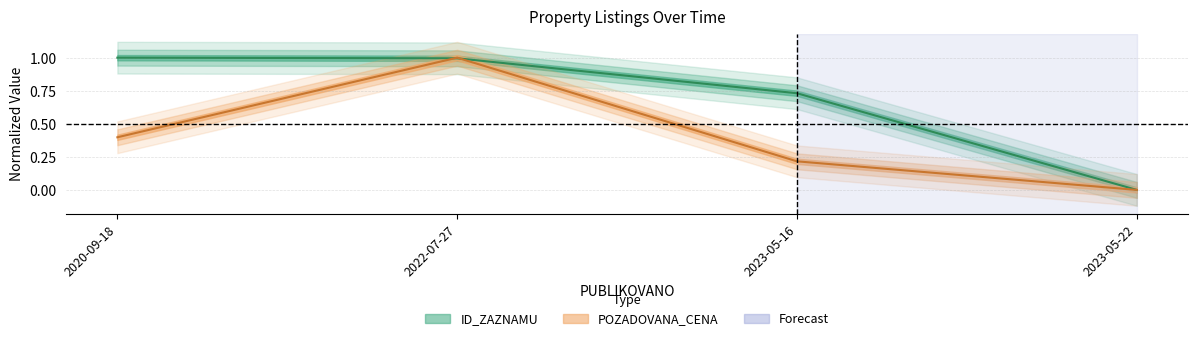

What is the difference between the maximum and minimum values in the ID_ZAZNAMU series?

1.0